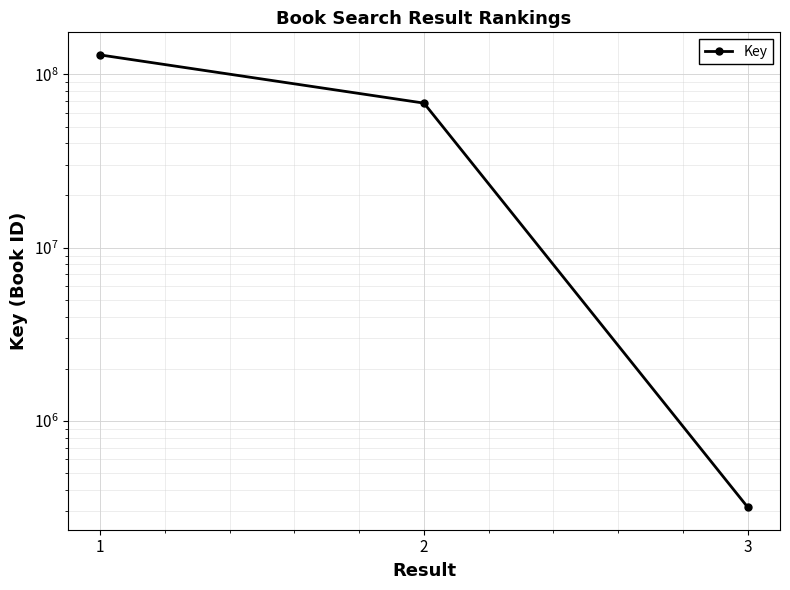

Reading left to right, what are all the values shown in this chart?

129529770	68271681	317497